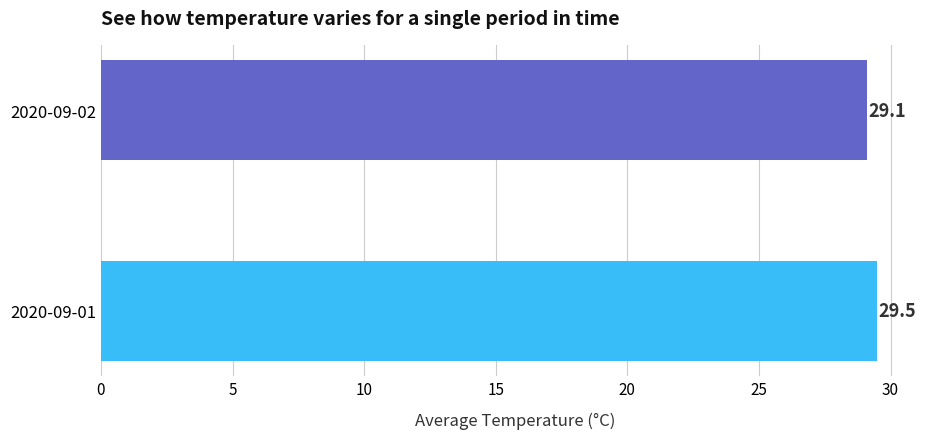

Rank the categories by value from highest to lowest.

2020-09-01, 2020-09-02